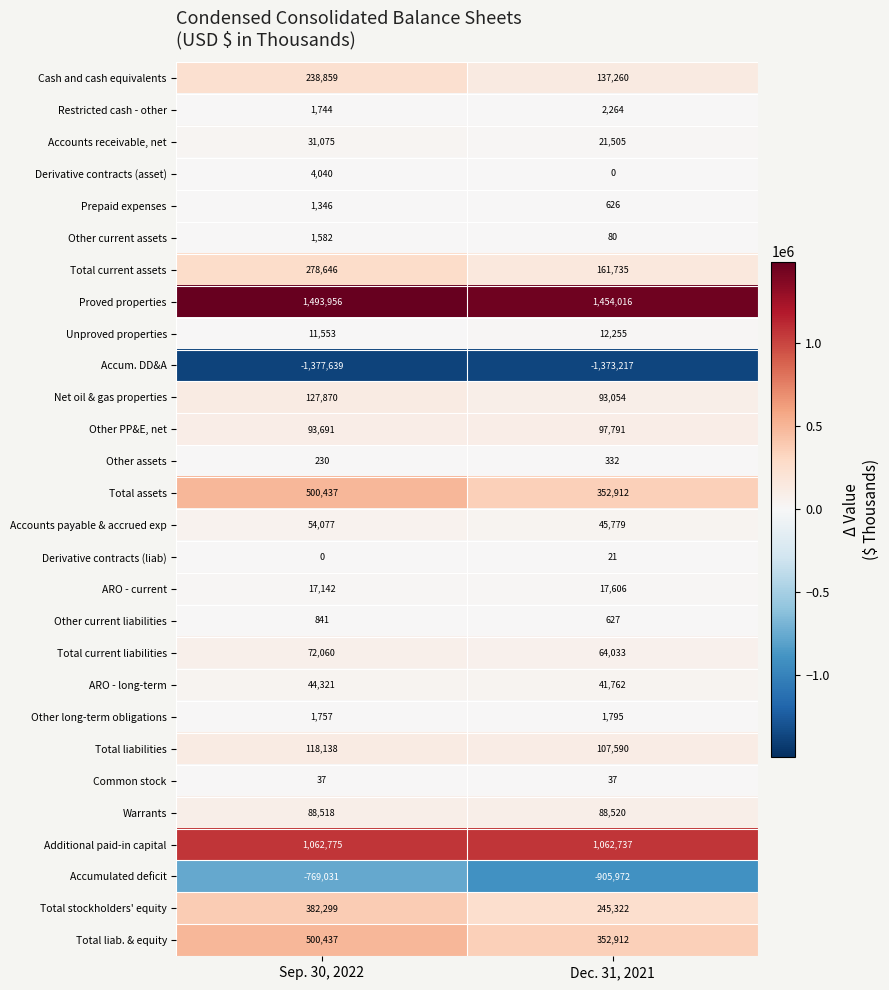

Is it true that Common stock equals 37 at Sep. 30, 2022?

True